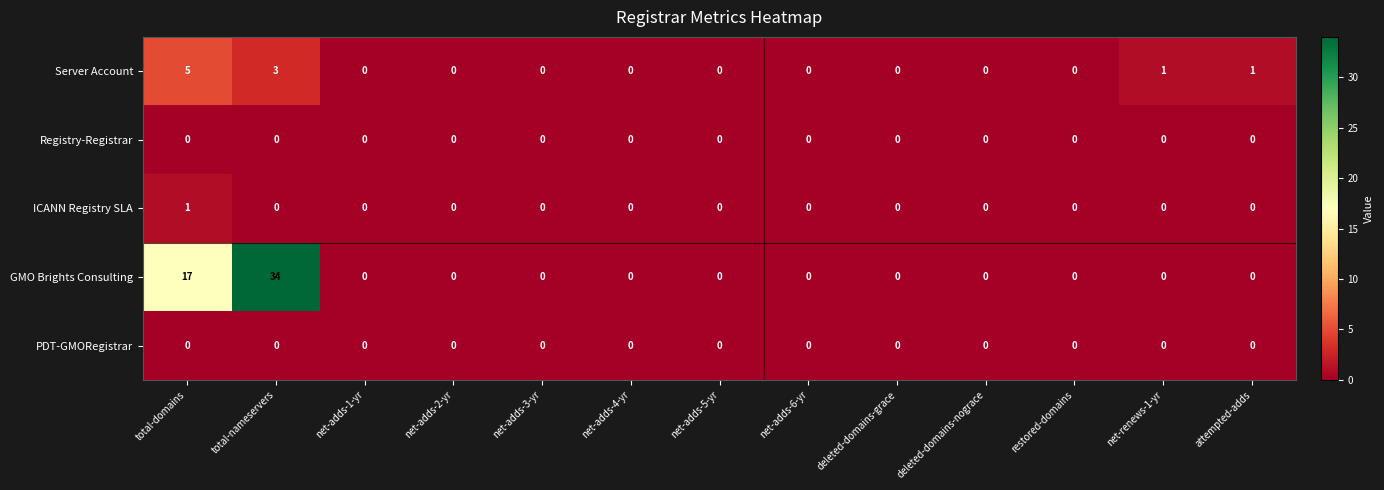

What is the greatest value displayed?

34